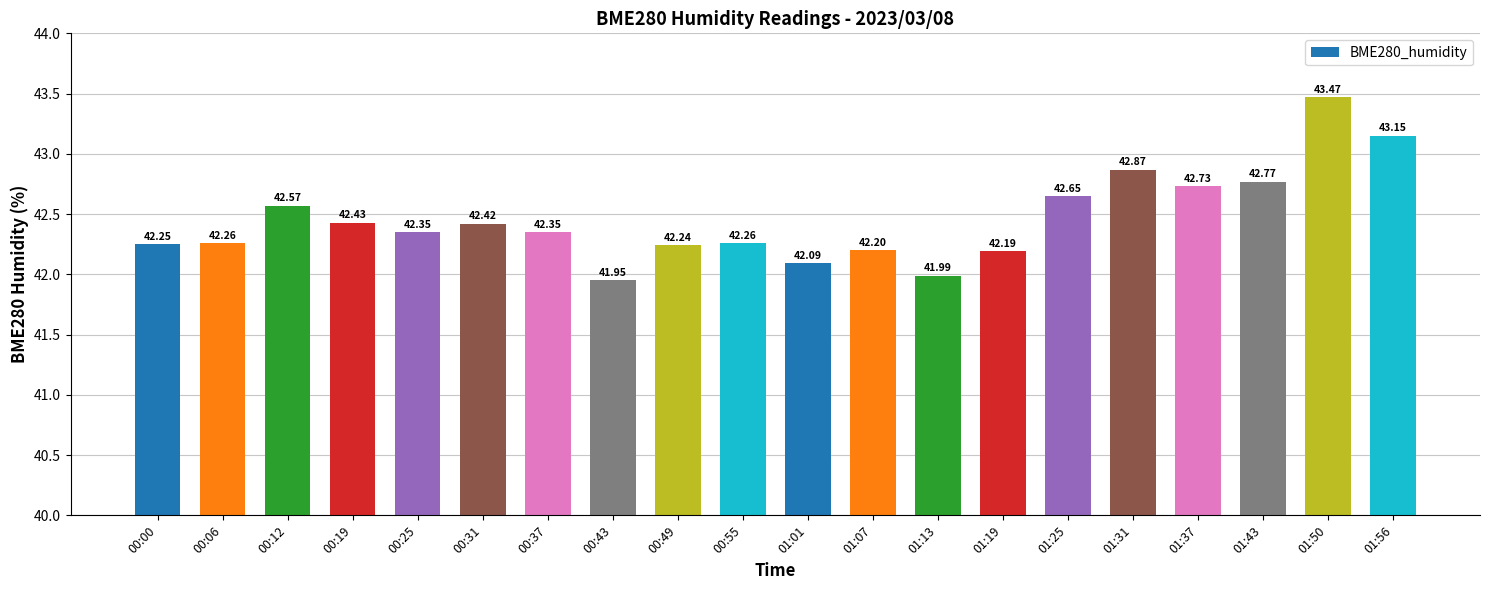

Approximately how many times larger is the value at 00:06 compared to 00:25?

1.0